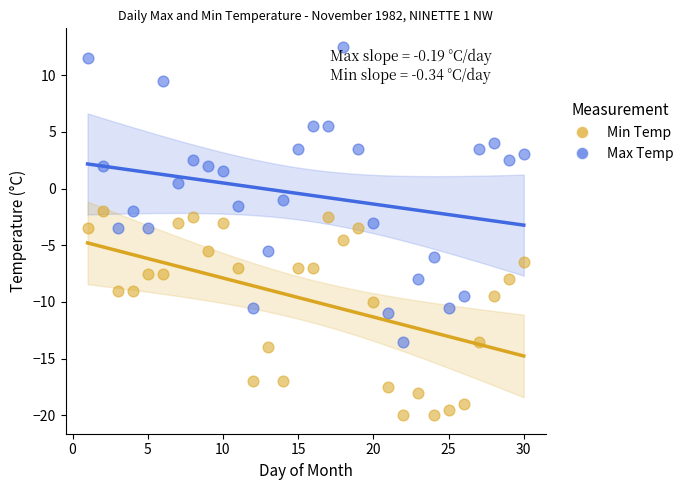

Across all data points, what is the range of Y values (max minus min)?

32.5